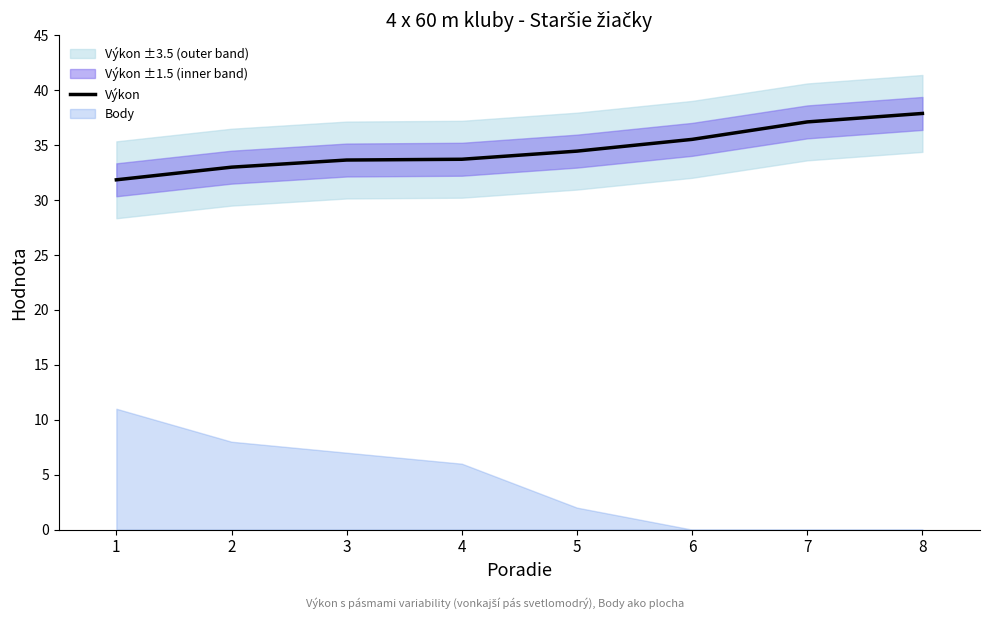

At which label is the value closest to 34?

4